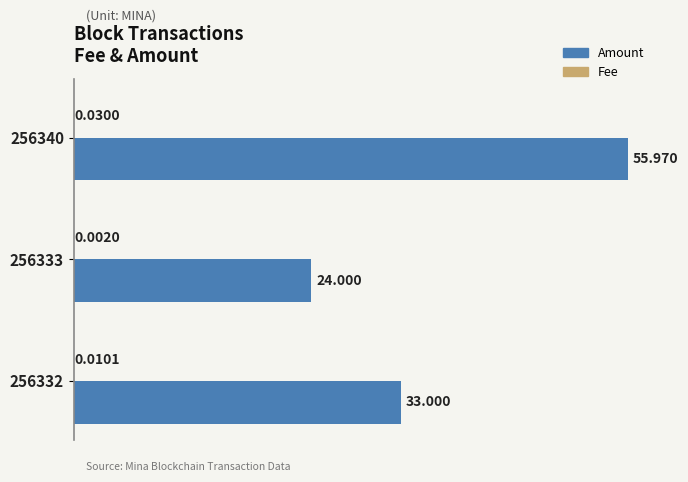

Count the number of categories in the chart.

3